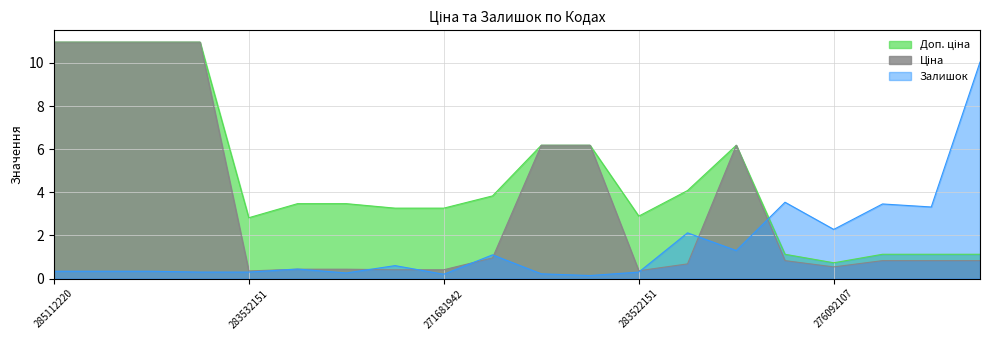

Count the number of categories in the chart.

20